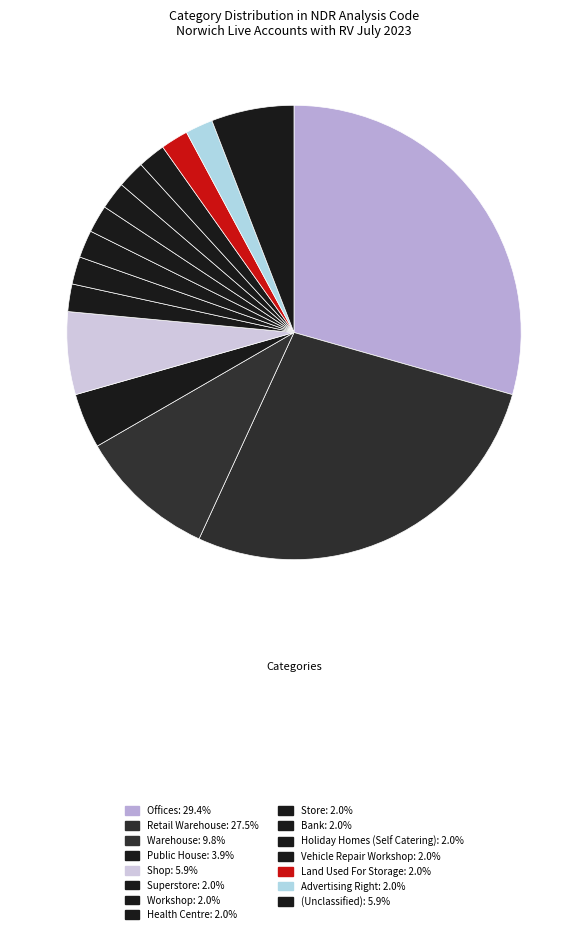

What is the ratio of the value at Land Used For Storage to the value at Offices?

0.1